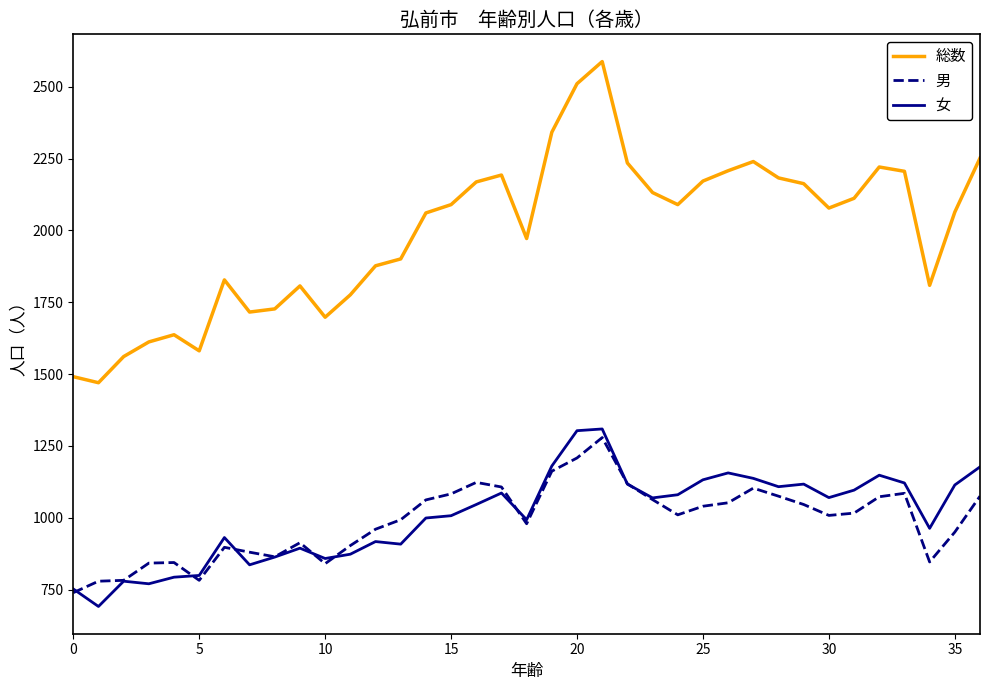

Which series has the largest range (max minus min)?

総数